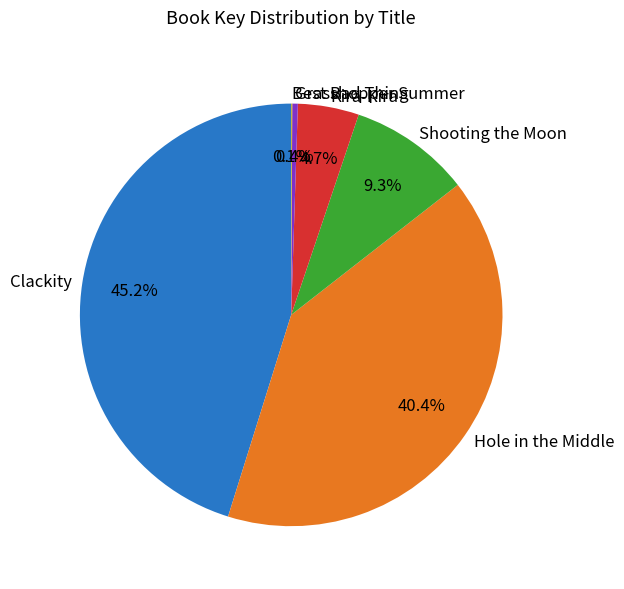

To the nearest percent, what is the average slice percentage?

17%